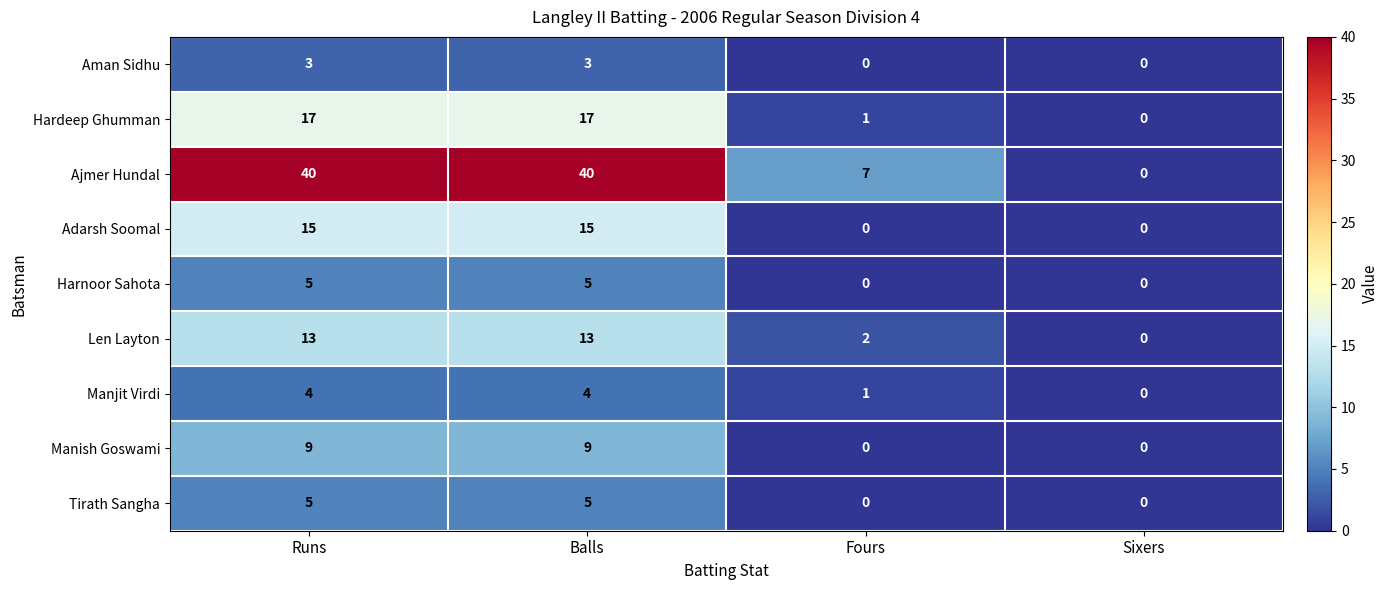

What is the difference between the maximum and minimum values in the Harnoor Sahota series?

5